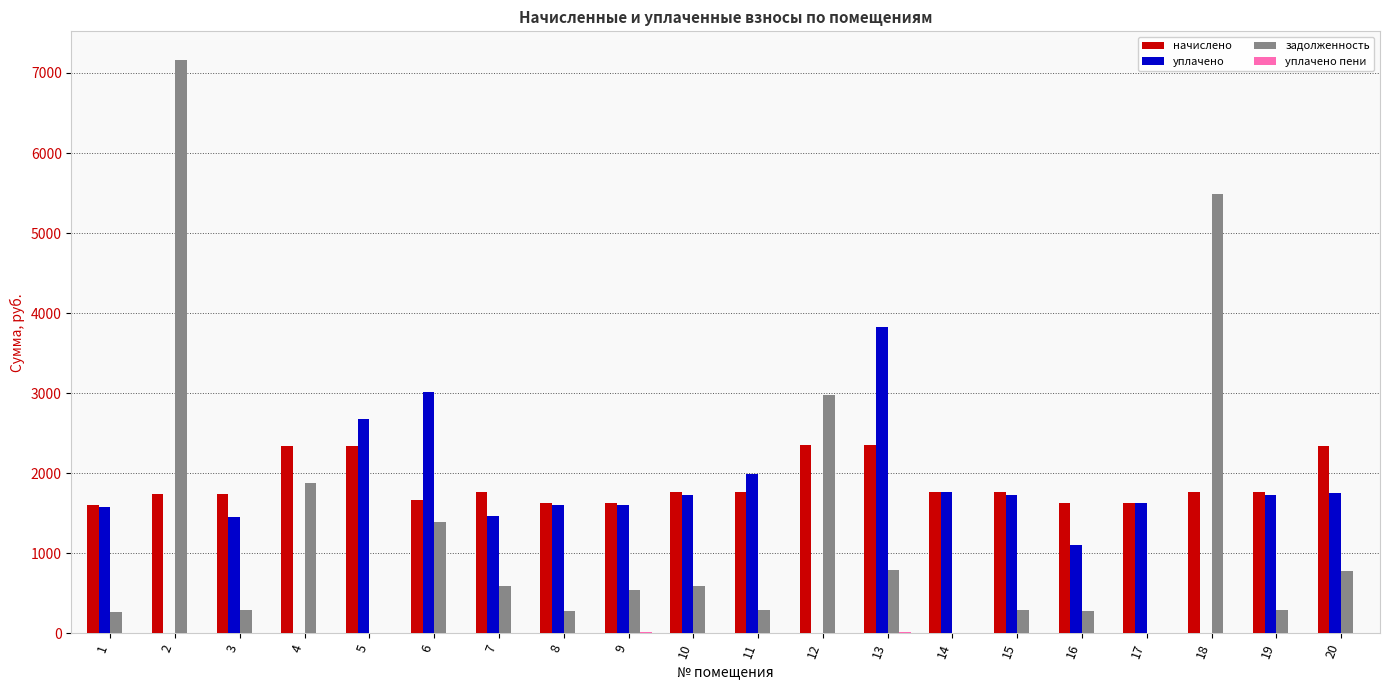

What is the total value across all series at 7?

3814.6